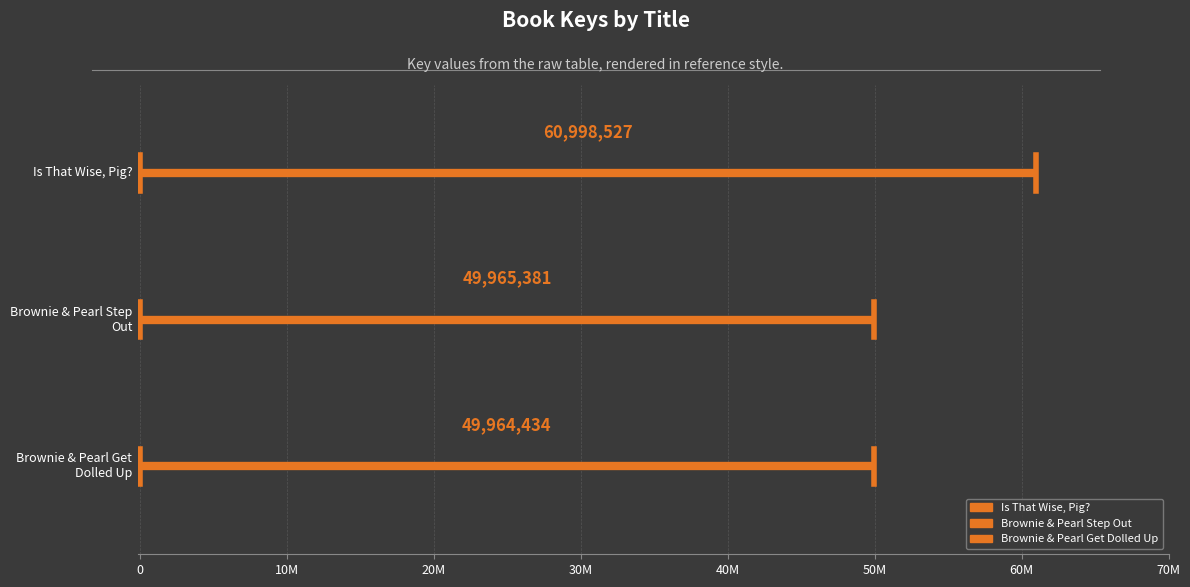

Rank the series at 0 from highest to lowest value.

Is That Wise, Pig?, Brownie & Pearl Step Out, Brownie & Pearl Get Dolled Up